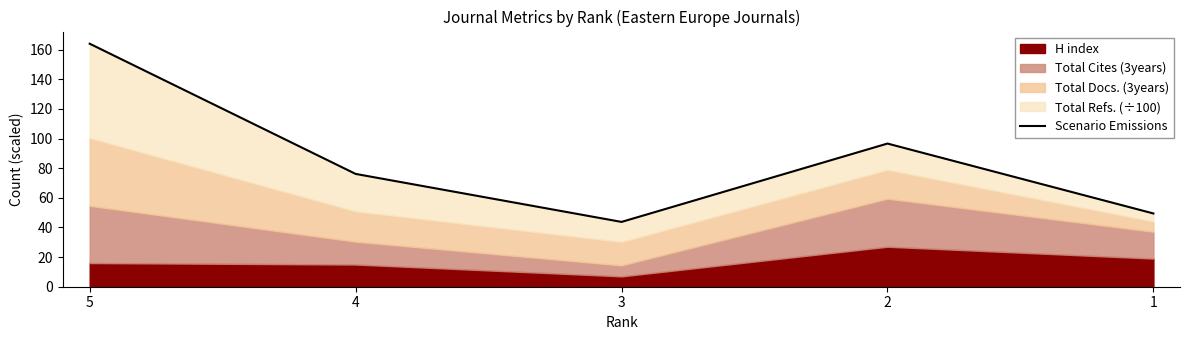

At which category does the data reach its first local valley?

3